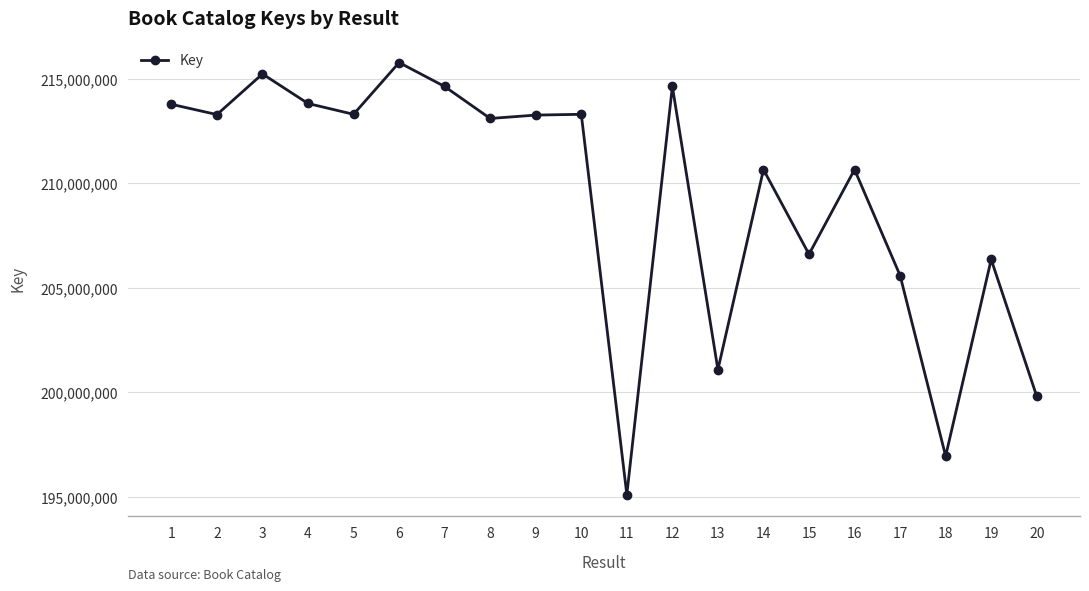

Where is the first local minimum?

2